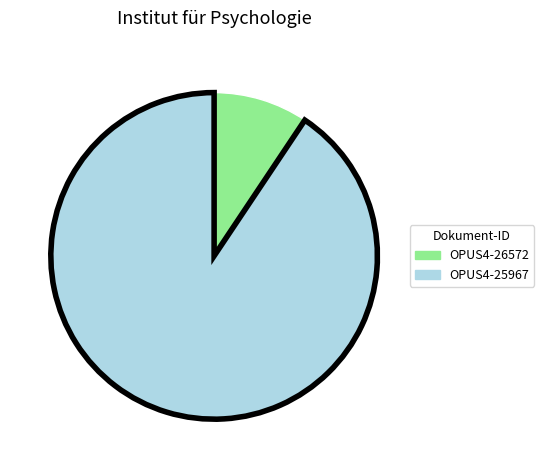

Which slice is the largest?

OPUS4-25967